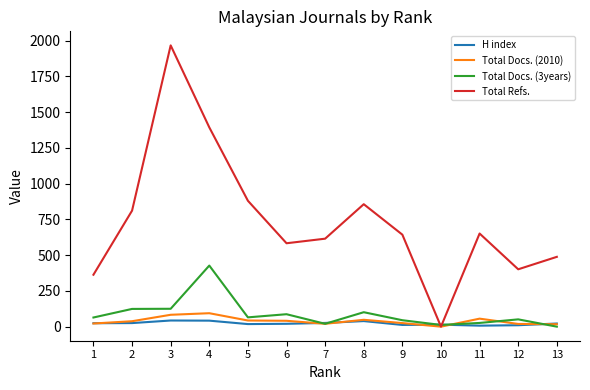

The value of Total Refs. at 5 is 1340. True or false?

False